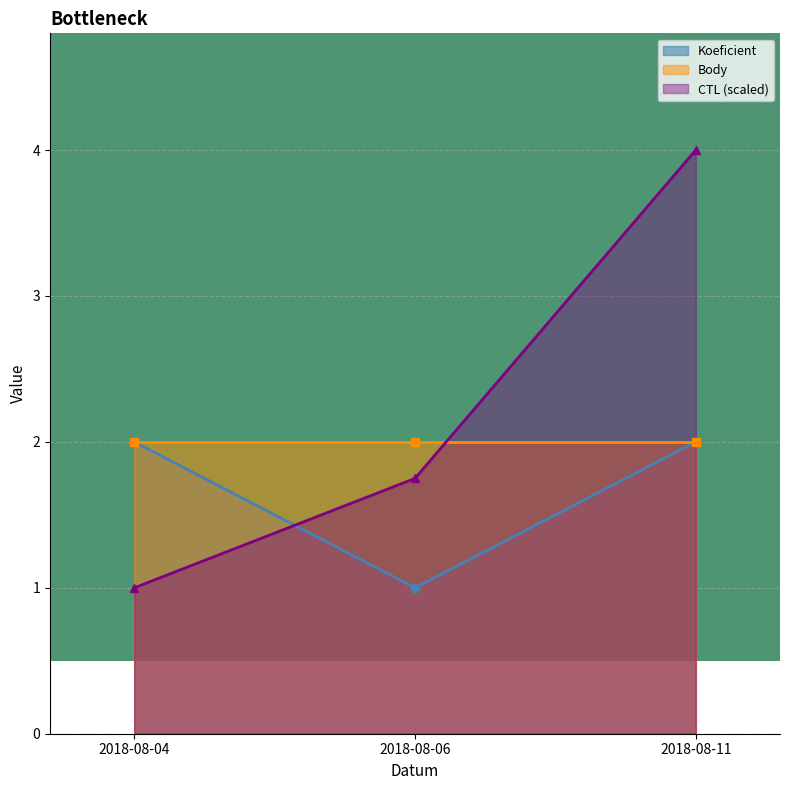

What is the value of the Koeficient point at the 2nd from the left?

1.0